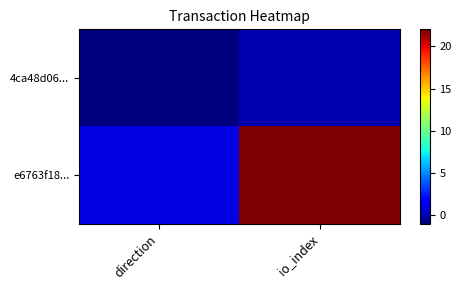

Reading left to right, what are all the values shown in this chart?

4ca48d06...: direction=-1	io_index=0
e6763f18...: direction=1	io_index=22